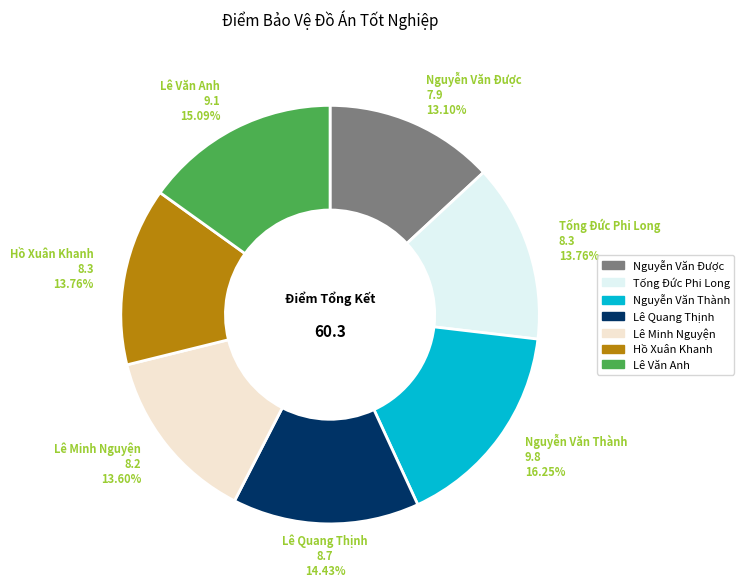

To the nearest percent, what portion does Tống Đức Phi Long represent?

14%